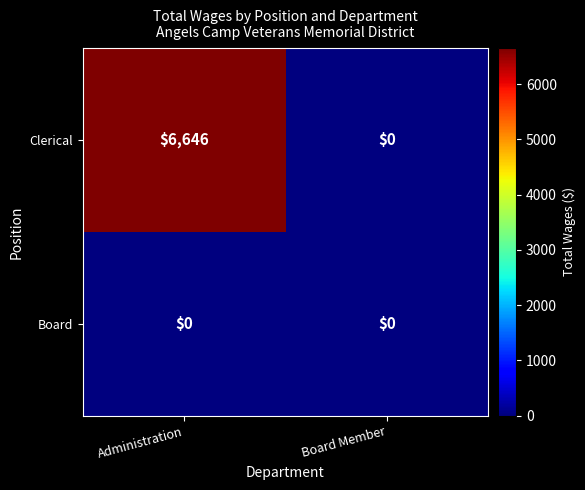

What is the greatest value displayed?

6646